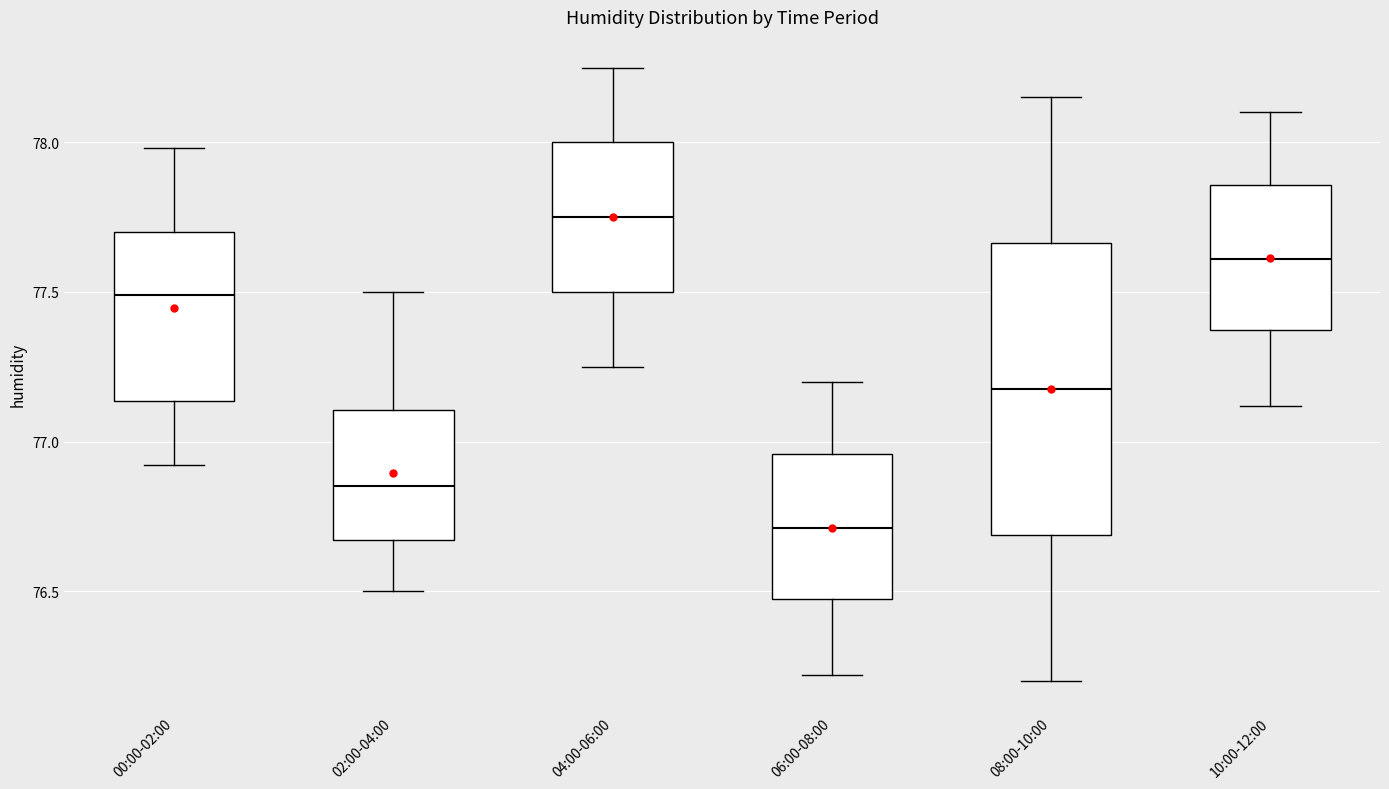

Reading left to right, transcribe this box plot: for each box, give where its median line is, the range the box spans, and where its two whiskers end, as read against the y-axis. The values are not printed on the chart, so give them approximately, as read against the axis.

00:00-02:00: median 77.50, box 77.15 to 77.70, whiskers 76.90 to 78.00
02:00-04:00: median 76.85, box 76.65 to 77.10, whiskers 76.50 to 77.50
04:00-06:00: median 77.75, box 77.50 to 78.00, whiskers 77.25 to 78.25
06:00-08:00: median 76.70, box 76.45 to 76.95, whiskers 76.20 to 77.20
08:00-10:00: median 77.20, box 76.70 to 77.65, whiskers 76.20 to 78.15
10:00-12:00: median 77.60, box 77.35 to 77.85, whiskers 77.10 to 78.10